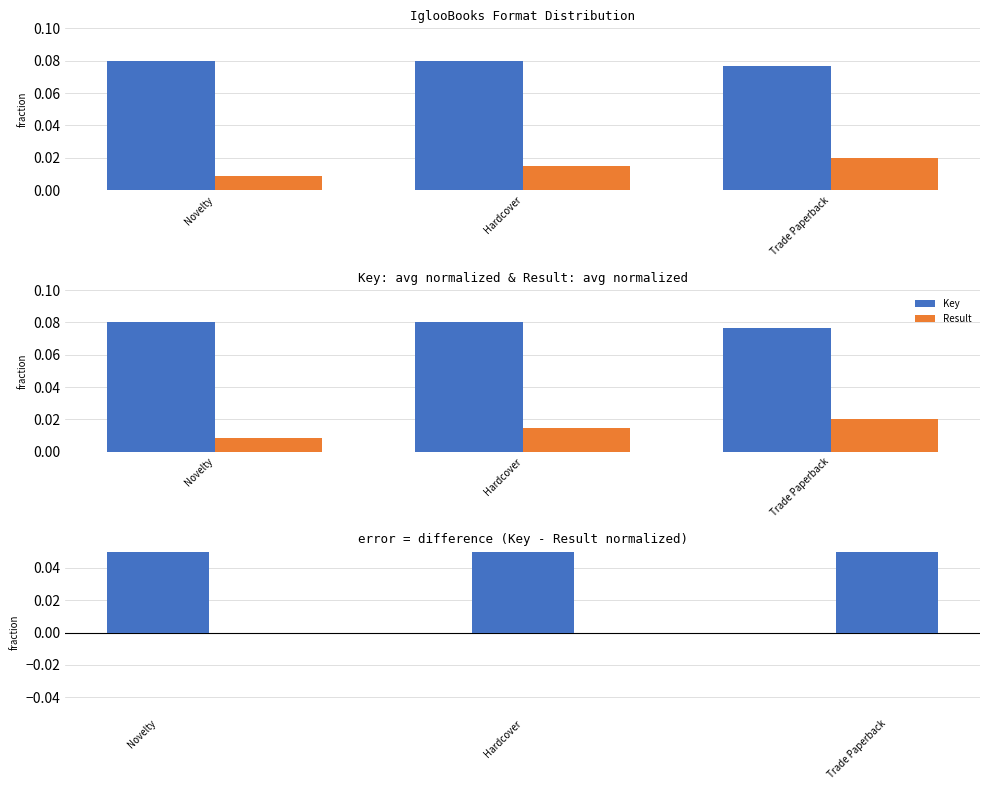

Between Novelty and Trade Paperback, which is larger?

Novelty